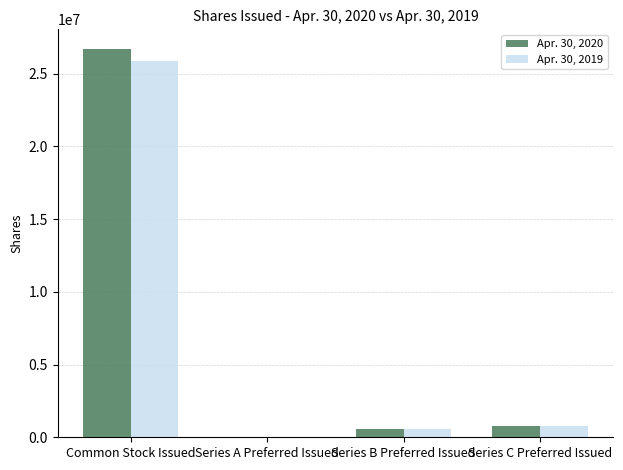

How many series are shown in this chart?

2